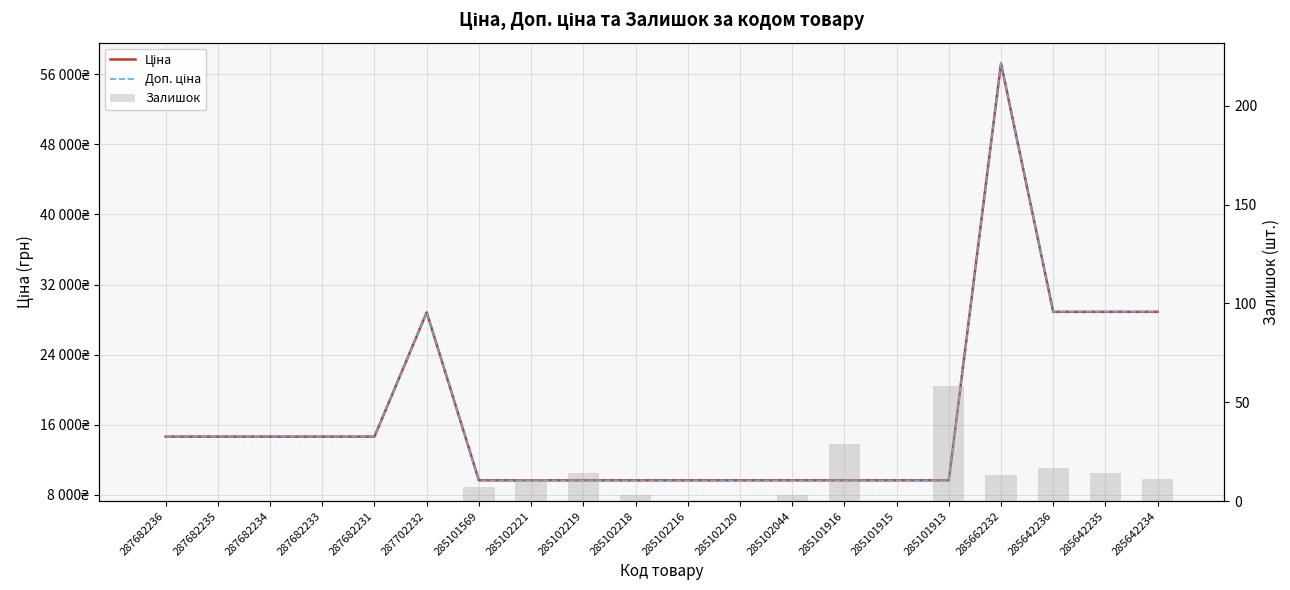

Reading right to left, transcribe all the data shown in this chart.

Ціна: 28890.3	28890.3	28890.3	57235.5	9664.7	9664.7	9664.7	9664.7	9664.7	9664.7	9664.7	9664.7	9664.7	9664.7	28821.8	14649.6	14649.6	14649.6	14649.6	14649.6
Доп. ціна: 28890.3	28890.3	28890.3	57235.5	9664.7	9664.7	9664.7	9664.7	9664.7	9664.7	9664.7	9664.7	9664.7	9664.7	28821.8	14649.6	14649.6	14649.6	14649.6	14649.6
Залишок: 11.0	14.0	17.0	13.0	58.0	0.0	29.0	3.0	0.0	0.0	3.0	14.0	11.0	7.0	0.0	0.0	0.0	0.0	0.0	0.0